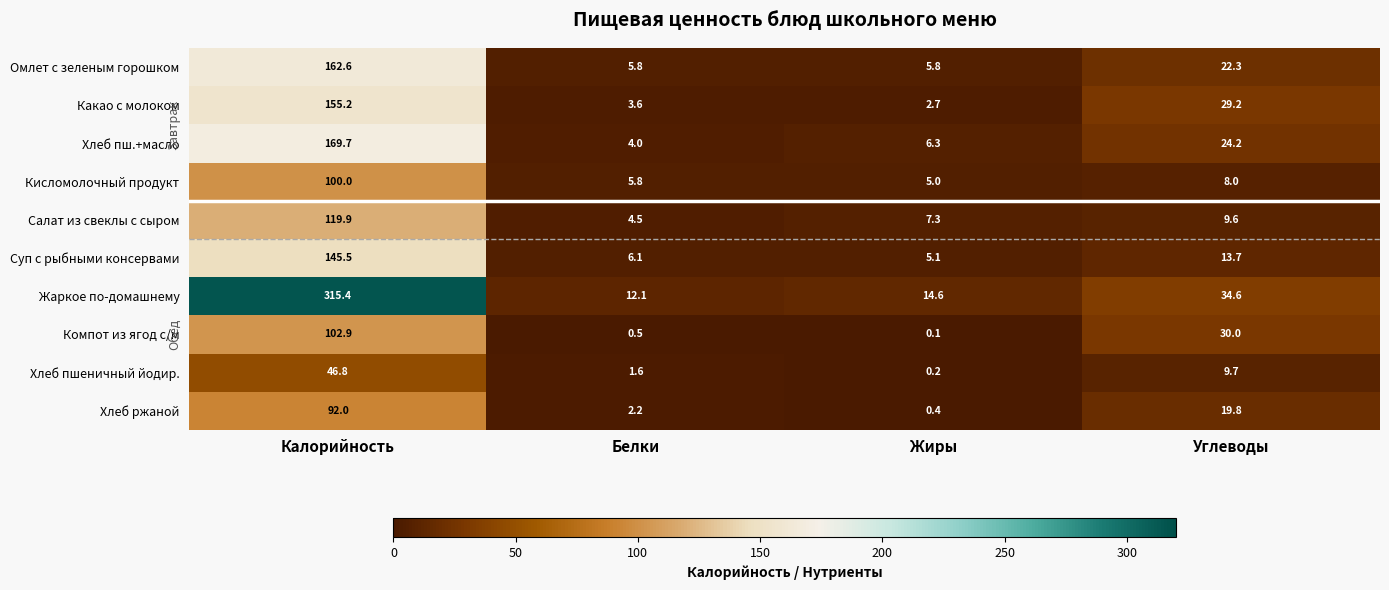

What is the difference between the highest and lowest values at Углеводы?

26.6